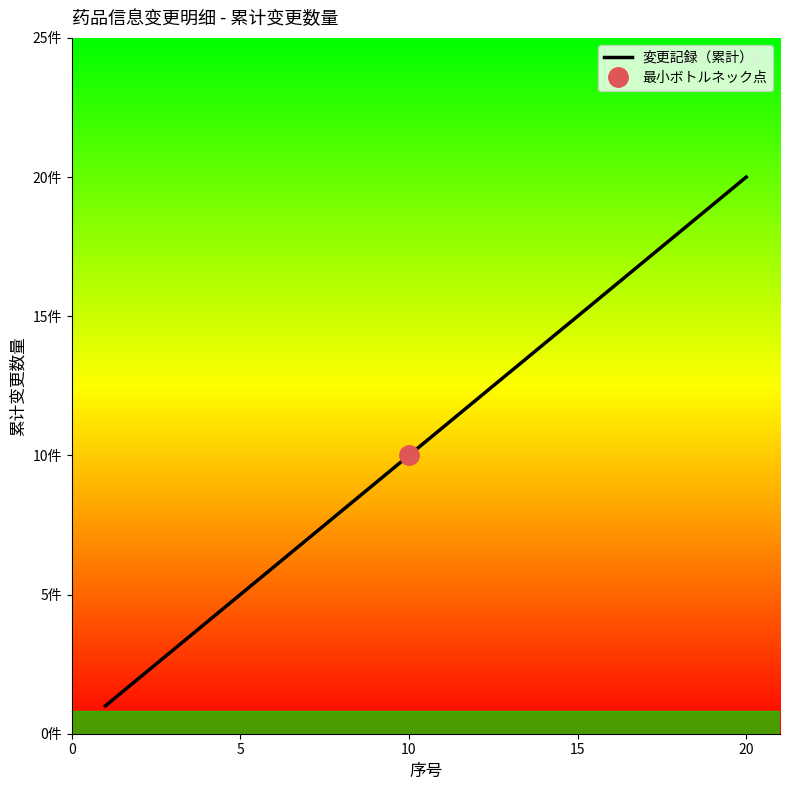

What is the difference between the maximum and second lowest values?

18